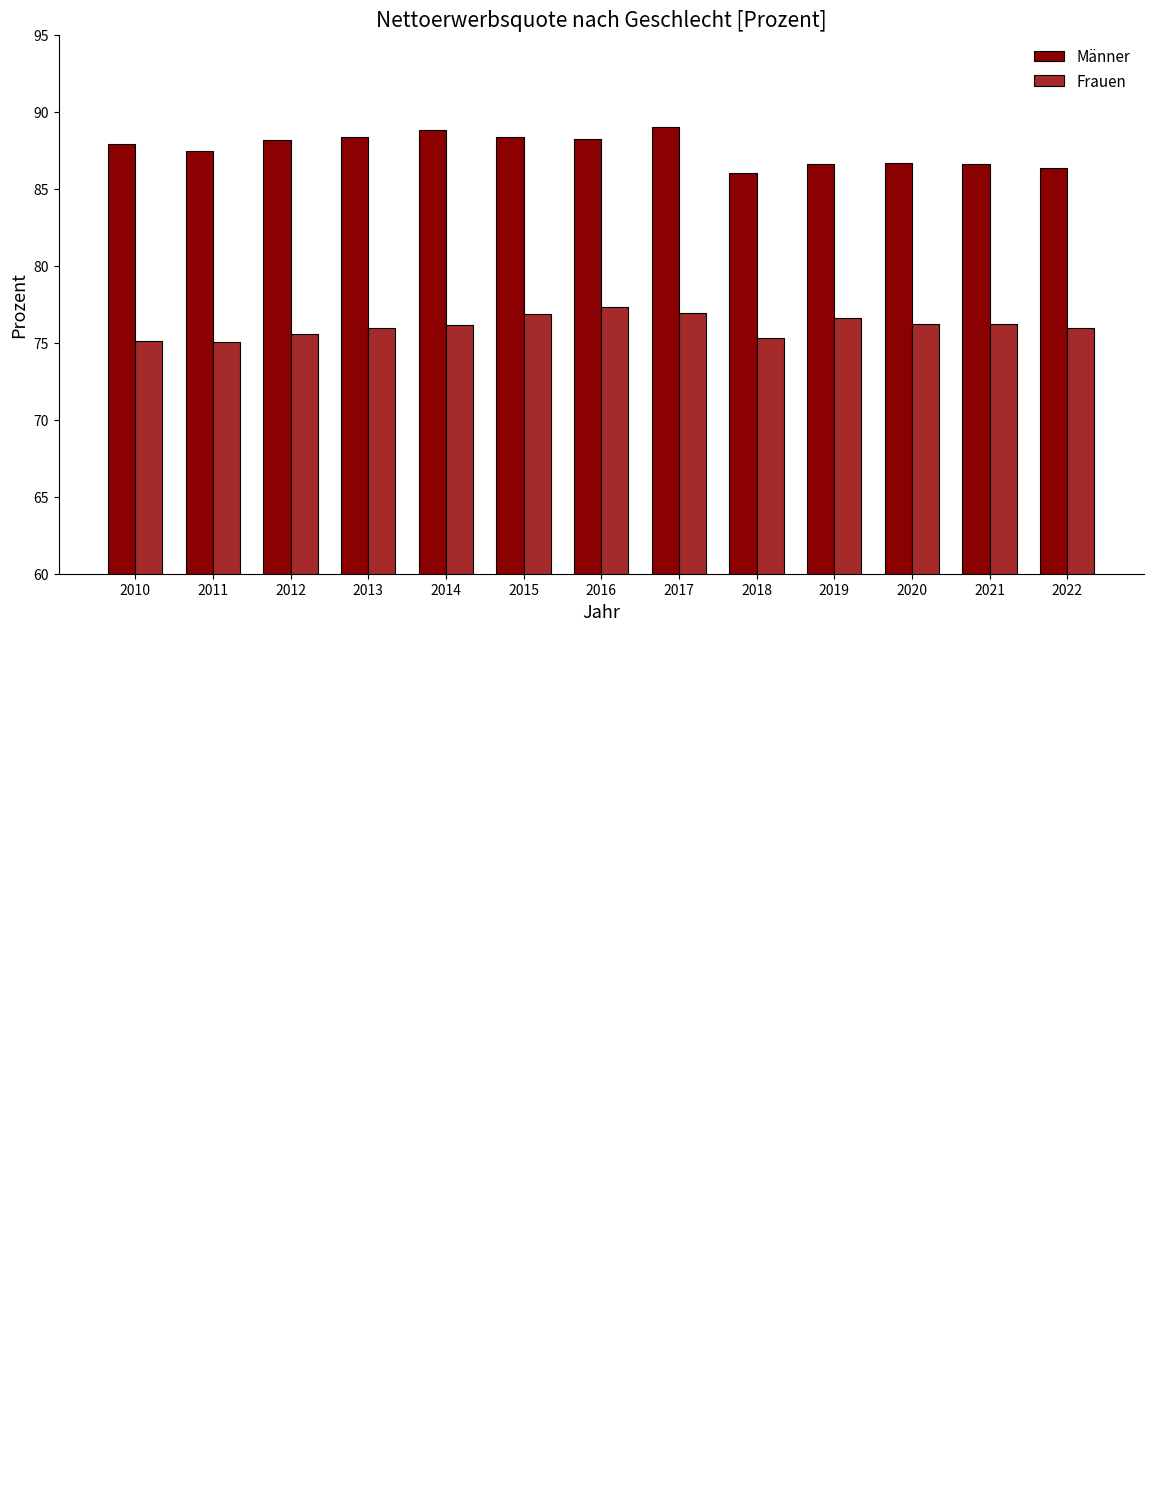

How many data points does each series have?

13